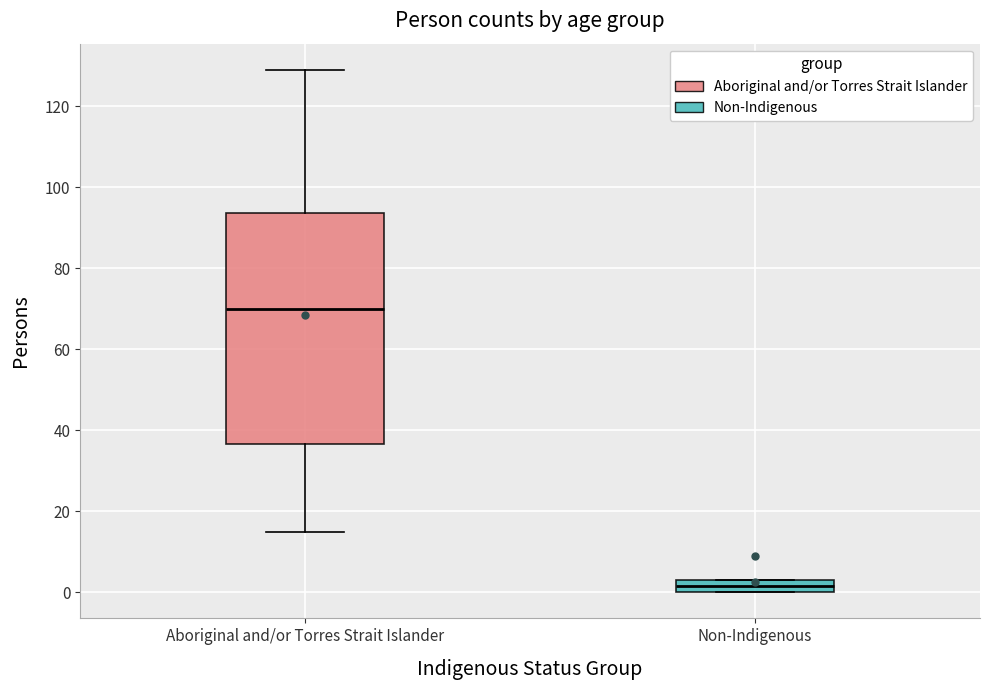

Reading left to right, transcribe this box plot: for each box, give where its median line is, the range the box spans, and where its two whiskers end, as read against the y-axis. The values are not printed on the chart, so give them approximately, as read against the axis.

Aboriginal and/or Torres Strait Islander: median 70, box 36 to 94, whiskers 16 to 130
Non-Indigenous: median 2, box 0 to 4, whiskers 0 to 4